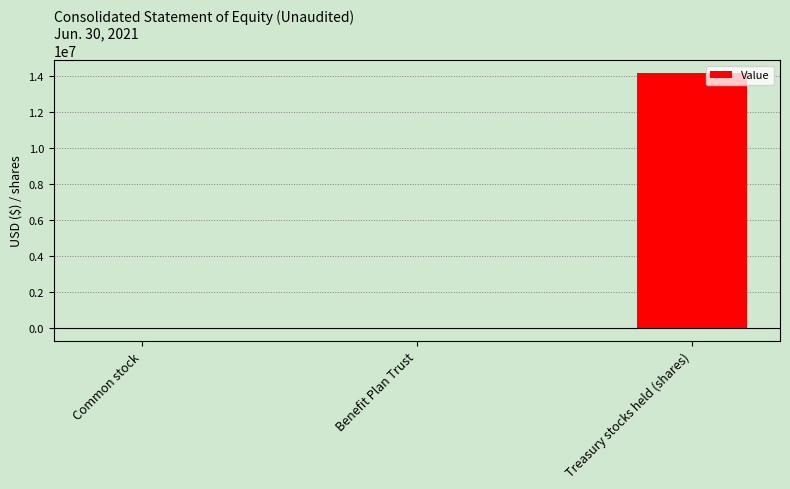

Which has a higher value, Benefit Plan Trust or Treasury stocks held (shares)?

Treasury stocks held (shares)